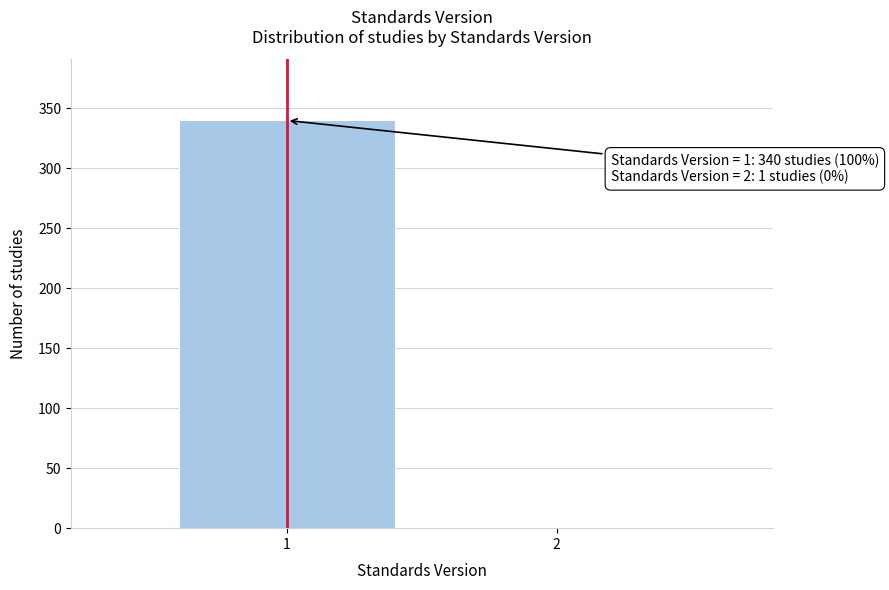

Reading right to left, transcribe all the data shown in this chart.

2=1	1=340